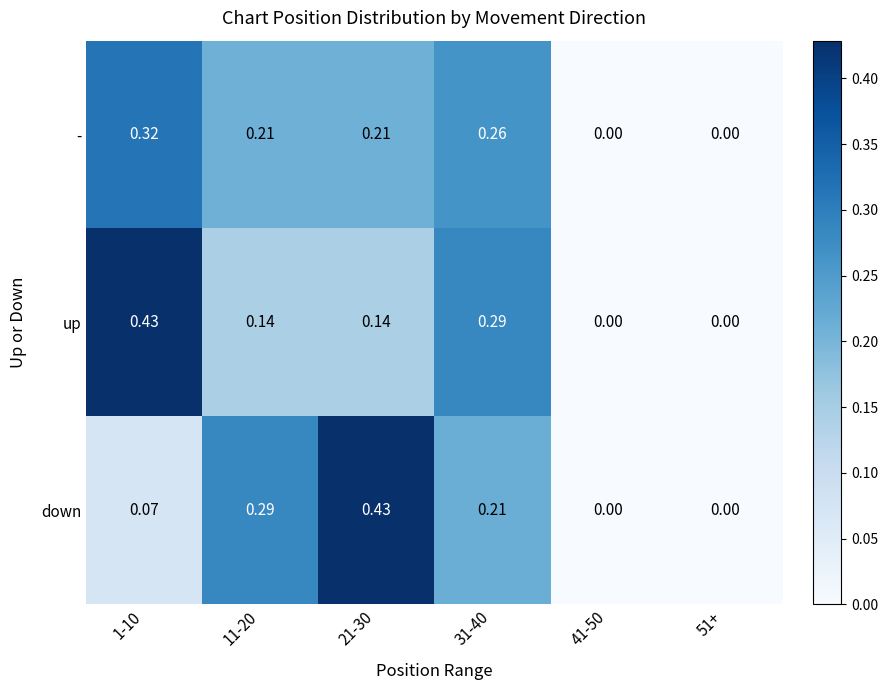

Between 1-10 and 51+, which series saw the biggest shift?

up